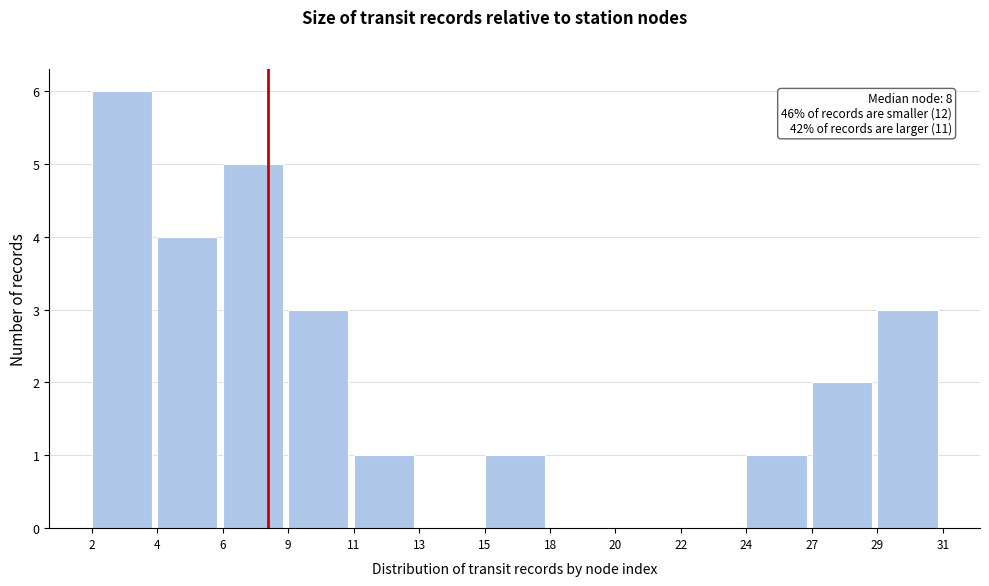

Reading left to right, transcribe all the data shown in this chart.

2=6	4=4	6=5	9=3	11=1	13=0	15=1	18=0	20=0	22=0	24=1	27=2	29=3